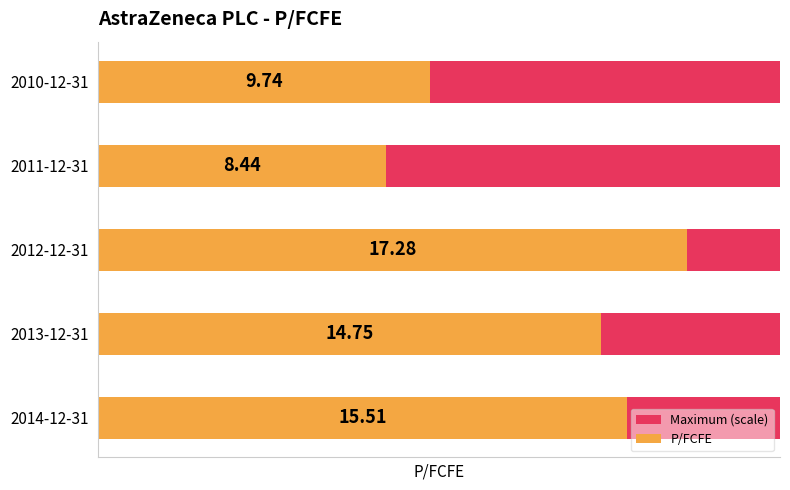

What value does the P/FCFE series have at 2012-12-31?

17.3